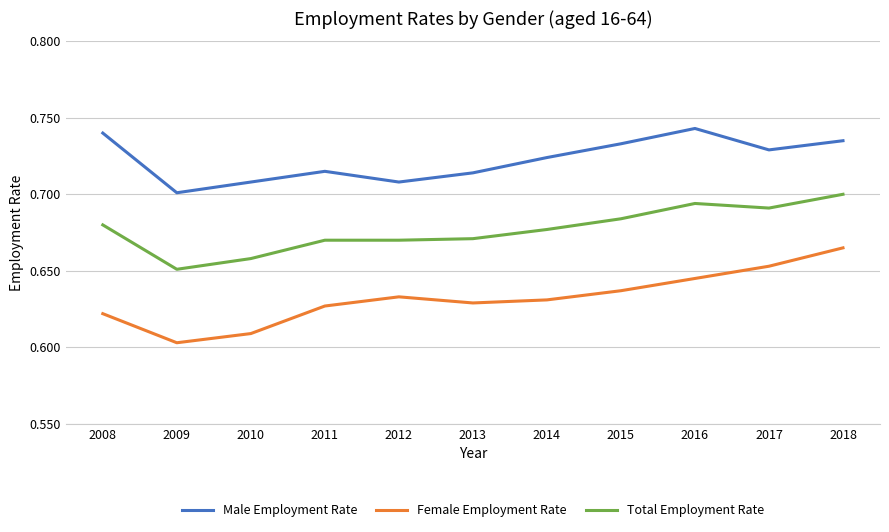

How many lines are shown in the chart?

3